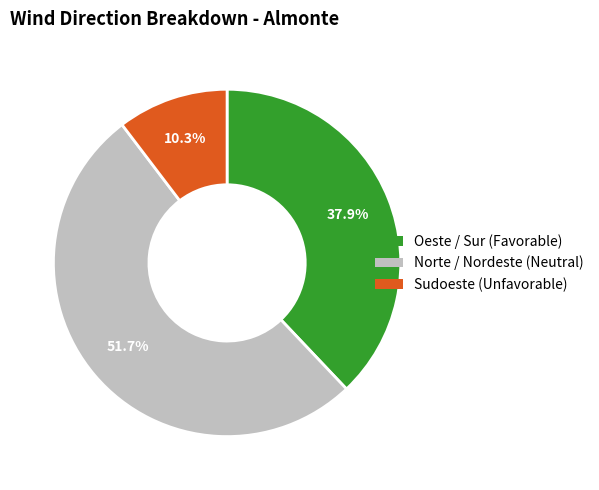

How many segments does this pie chart have?

3